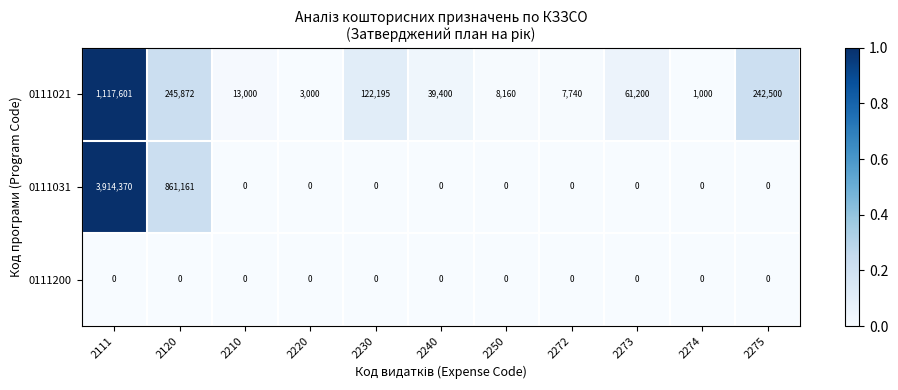

Which series has the largest range (max minus min)?

0111031